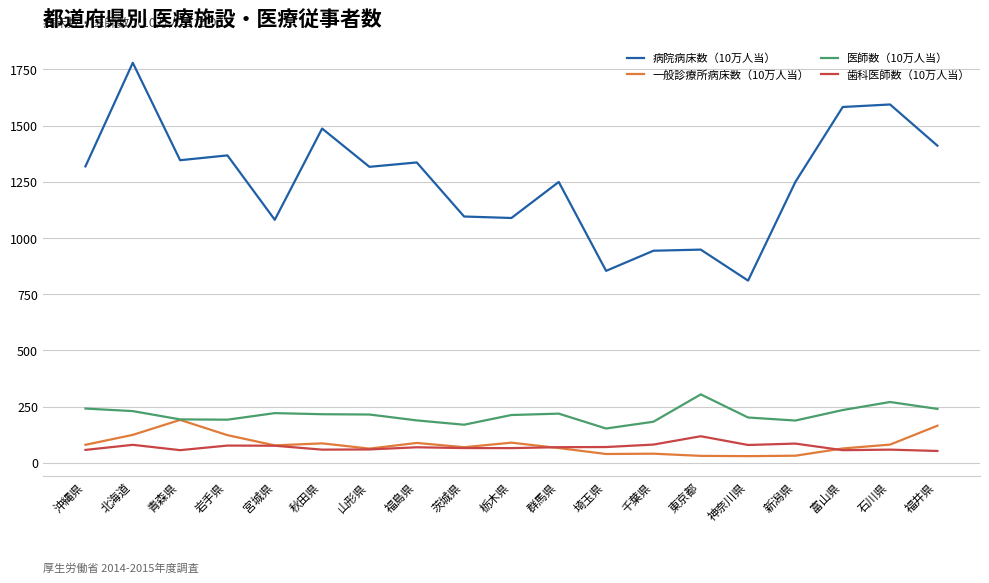

Which label corresponds to the largest value in the chart?

北海道